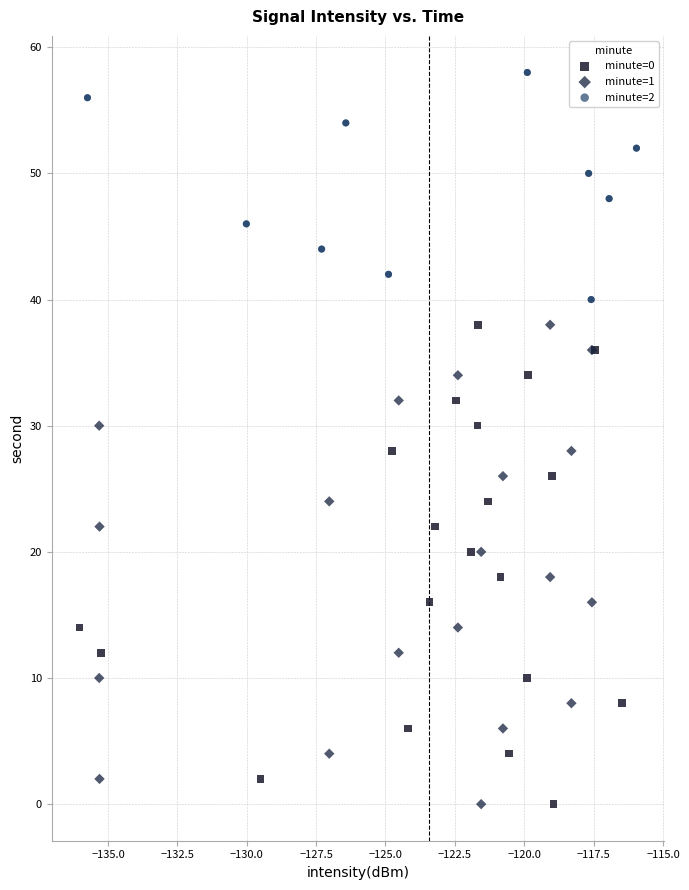

Which series contains the highest Y value?

minute=2